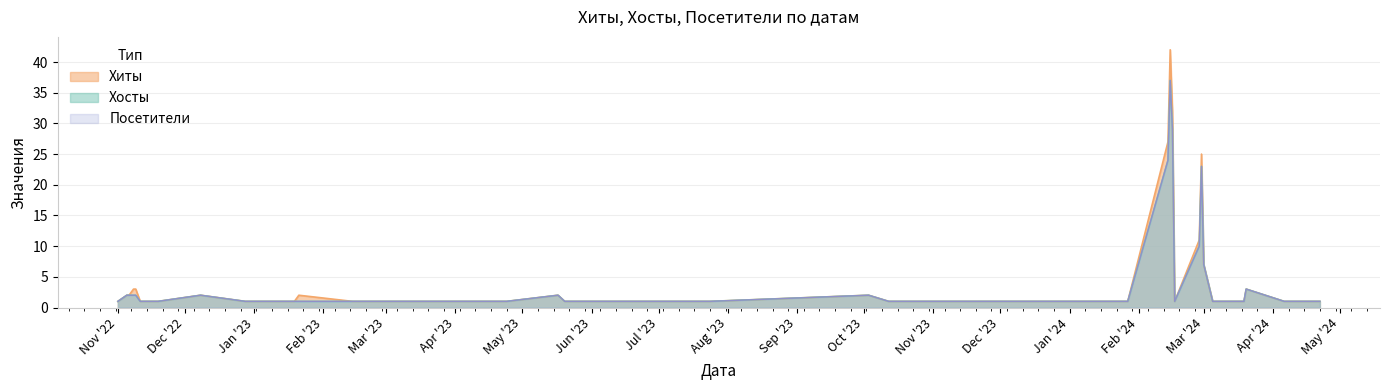

What value does the Хиты series have at 32?

1